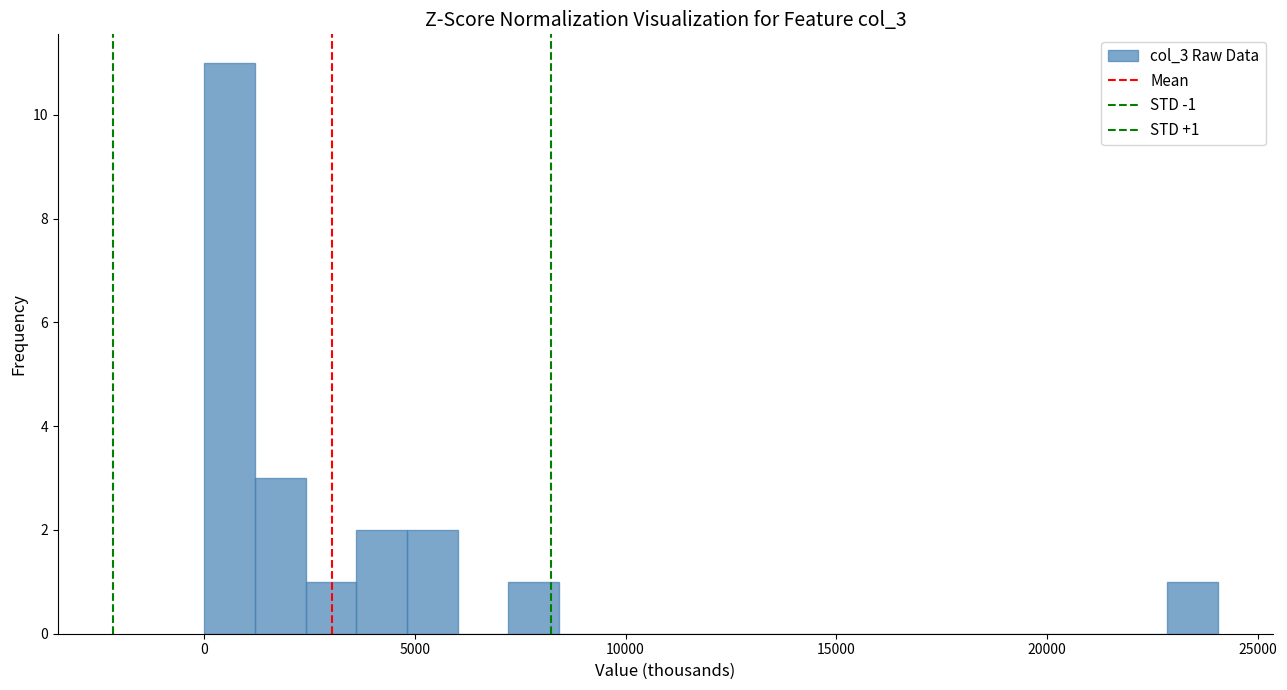

Read against the x-axis, roughly where is the centre of the tallest bar?

500